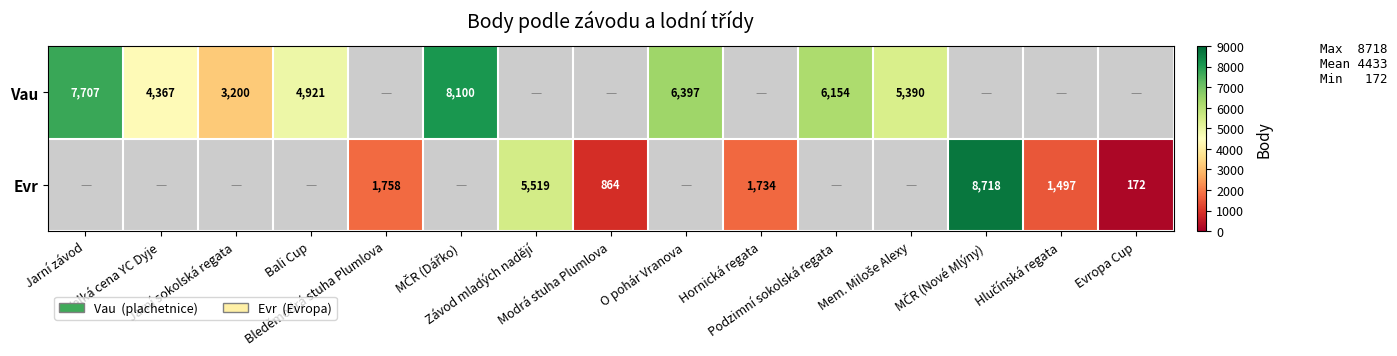

Is the value of Vau at Mem. Miloše Alexy greater than the value of Evr at MČR (Nové Mlýny)?

No